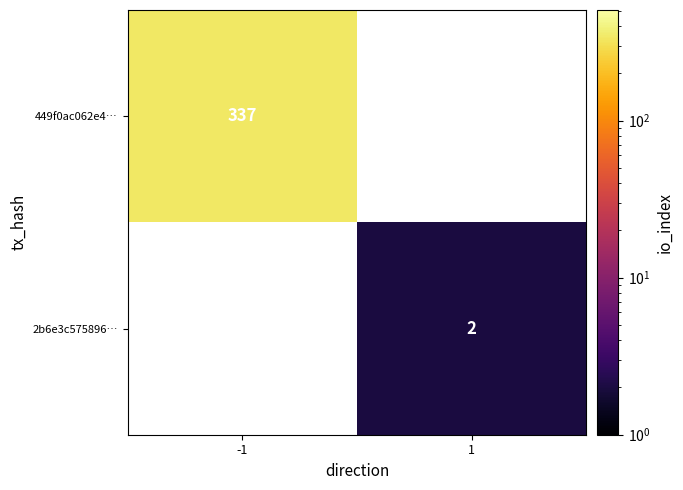

True or false: 2b6e3c575896… has a value of 1 at 1.

False